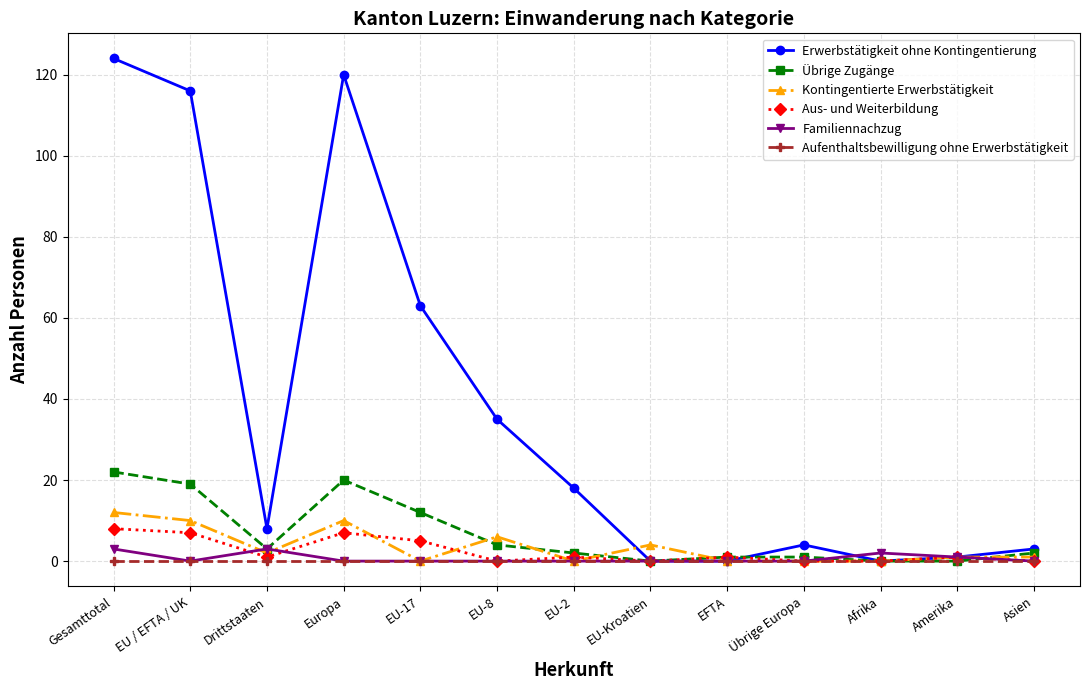

What is the label of the 9th point from the right?

EU-17